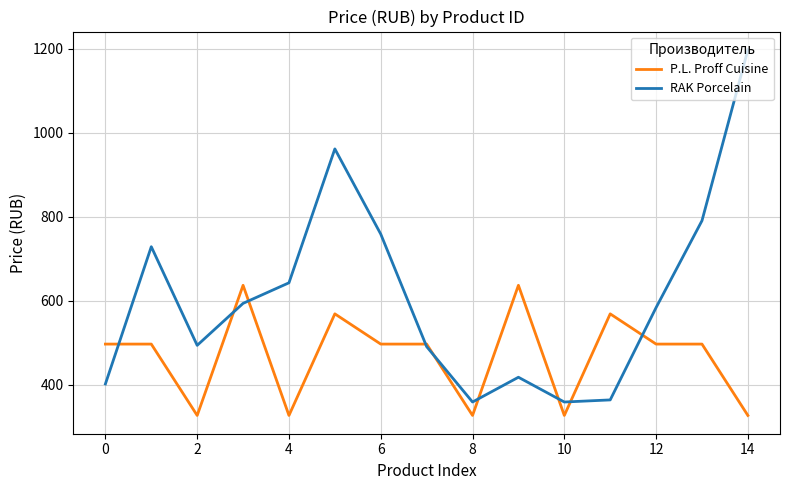

What are all the series names shown in the legend?

P.L. Proff Cuisine, RAK Porcelain